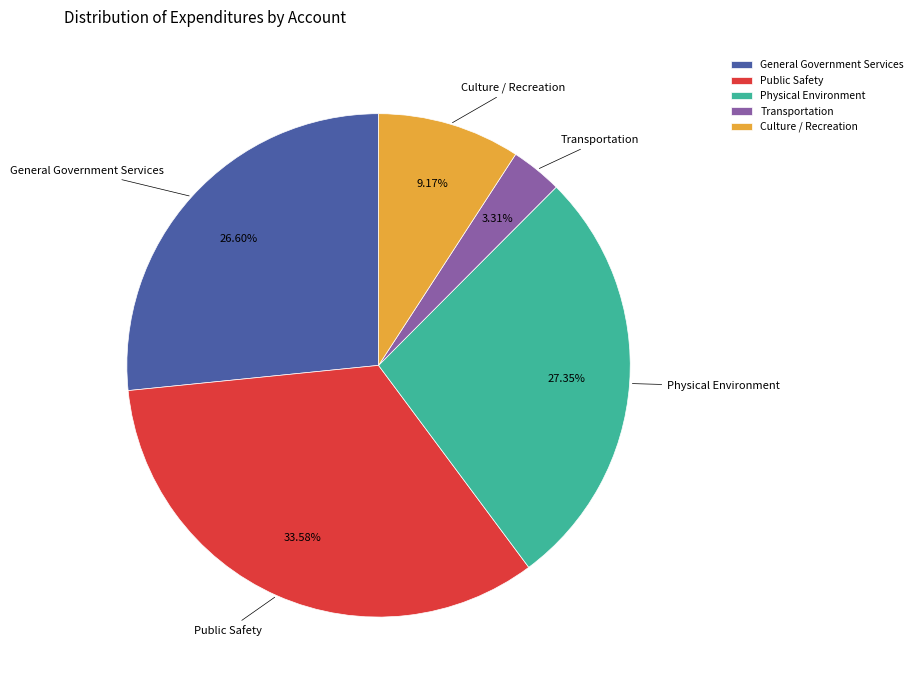

What percentage is NOT represented by General Government Services?

73.4%